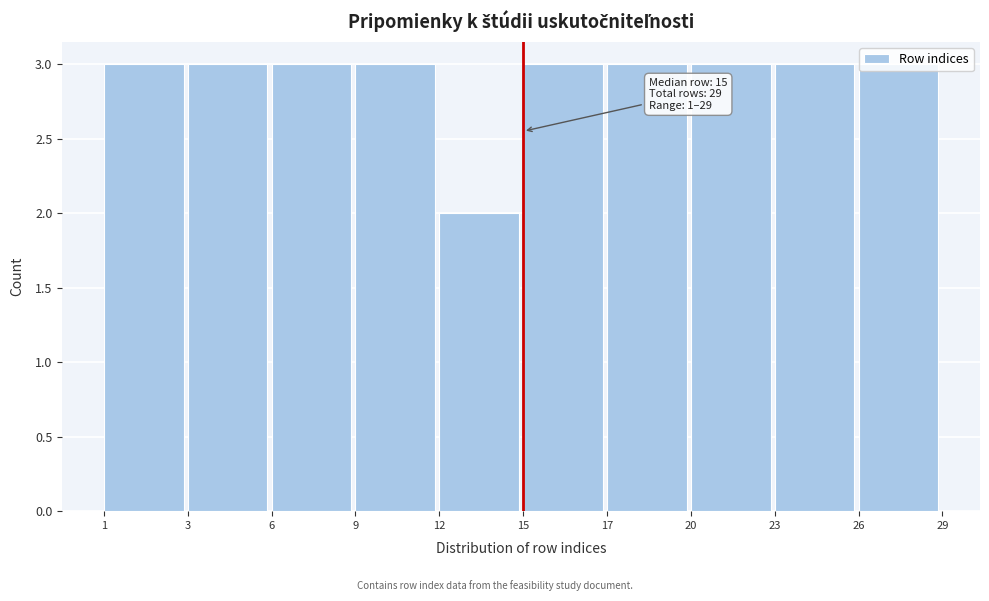

True or false: the data shows 3 at 20.

True